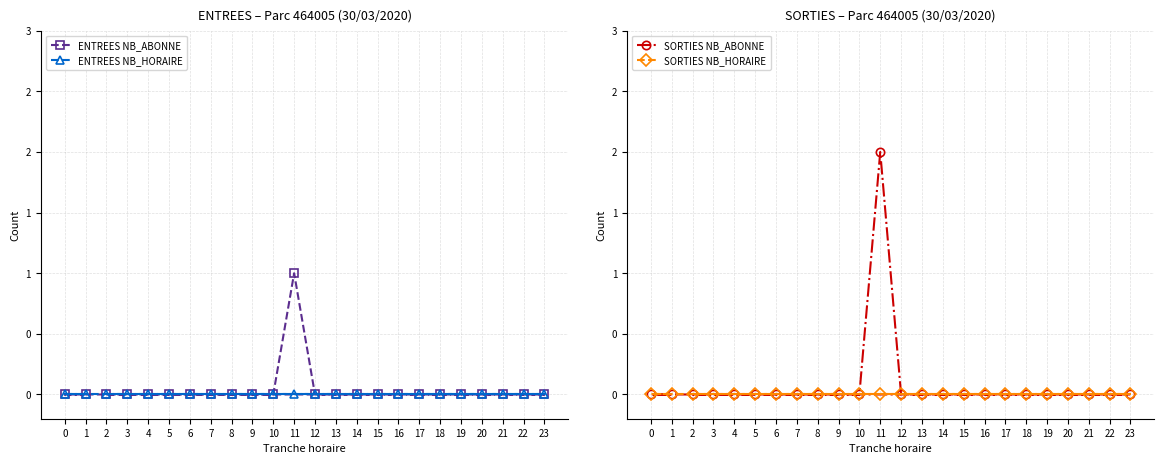

Reading left to right, transcribe all the data shown in this chart.

ENTREES NB_ABONNE: 0	0	0	0	0	0	0	0	0	1	0	0	0	0	0	0	0	0	0	0	0	0	0	0
ENTREES NB_HORAIRE: 0	0	0	0	0	0	0	0	0	0	0	0	0	0	0	0	0	0	0	0	0	0	0	0
SORTIES NB_ABONNE: 0	0	0	0	0	0	0	0	0	2	0	0	0	0	0	0	0	0	0	0	0	0	0	0
SORTIES NB_HORAIRE: 0	0	0	0	0	0	0	0	0	0	0	0	0	0	0	0	0	0	0	0	0	0	0	0